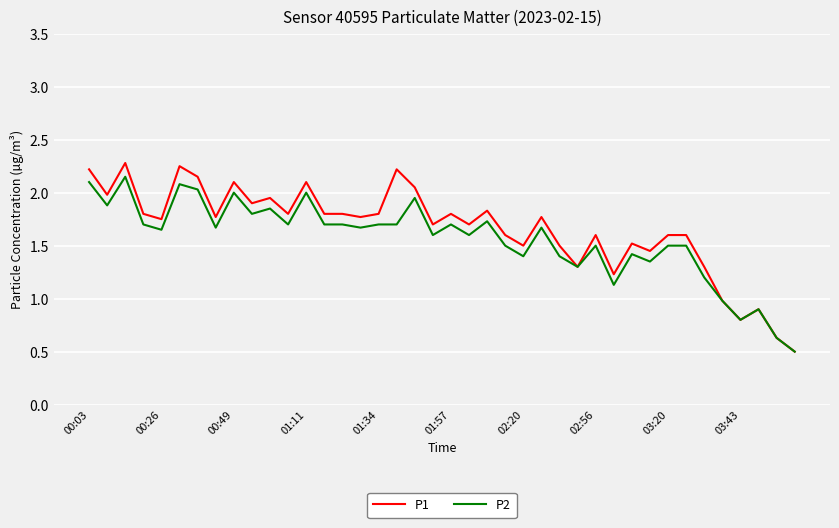

Rank the series by their average value, from highest to lowest.

P1, P2